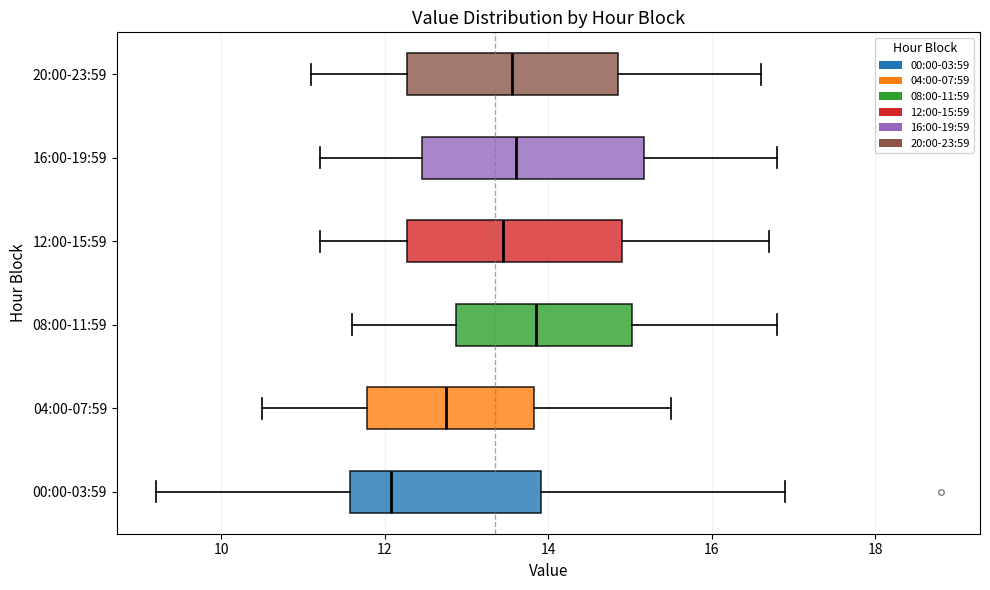

Which box has the furthest to the left median line?

00:00-03:59